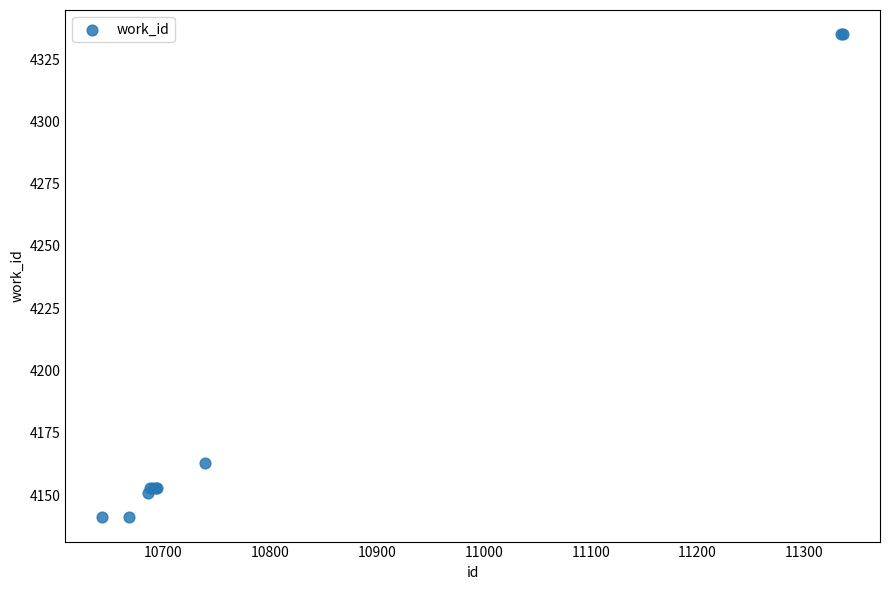

What Y value in the scatter plot is closest to 4238?

4163